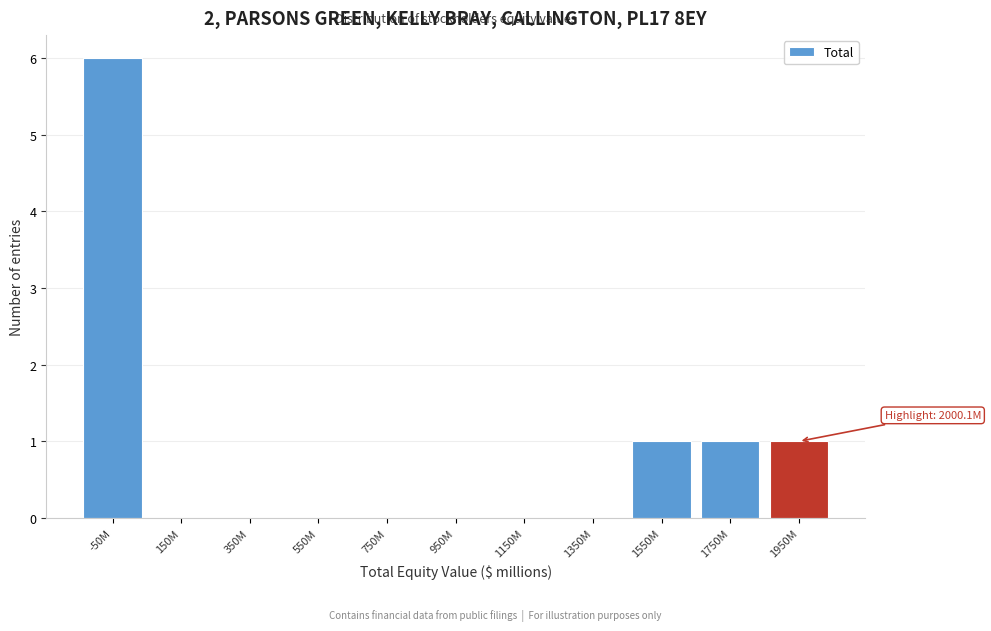

Reading left to right, what are all the values shown in this chart?

-50M=6	150M=0	350M=0	550M=0	750M=0	950M=0	1150M=0	1350M=0	1550M=1	1750M=1	1950M=1